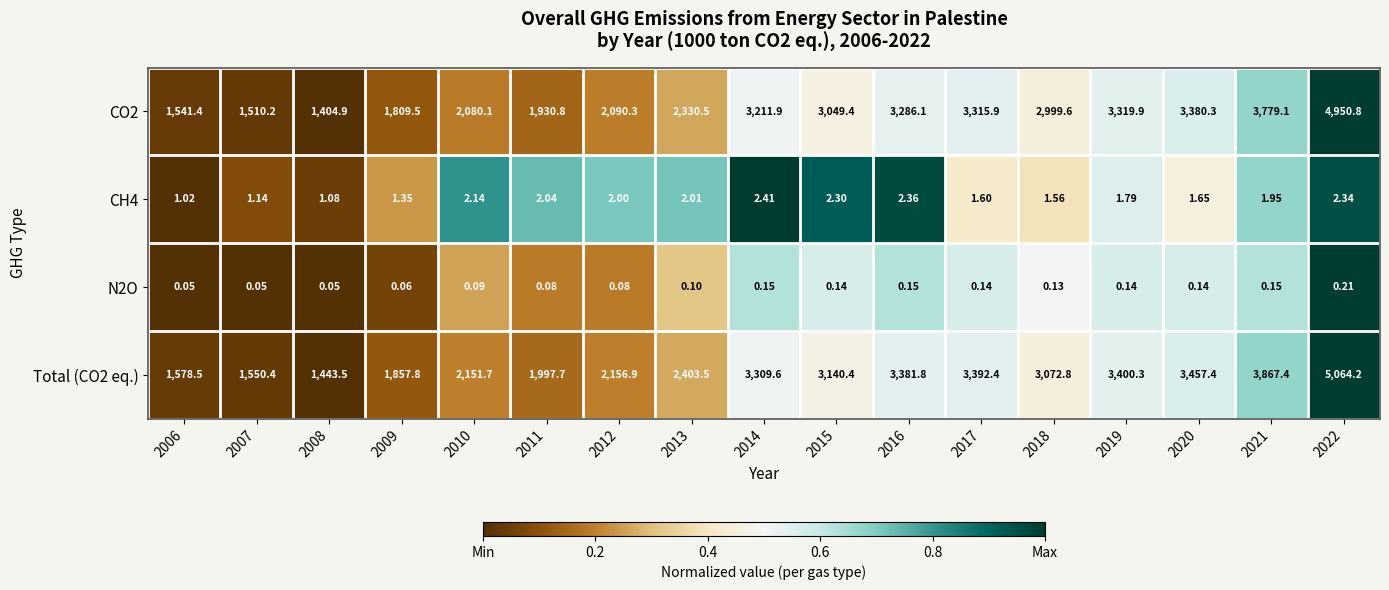

Is the value of Total (CO2 eq.) at 2011 greater than the value of N2O at 2015?

Yes